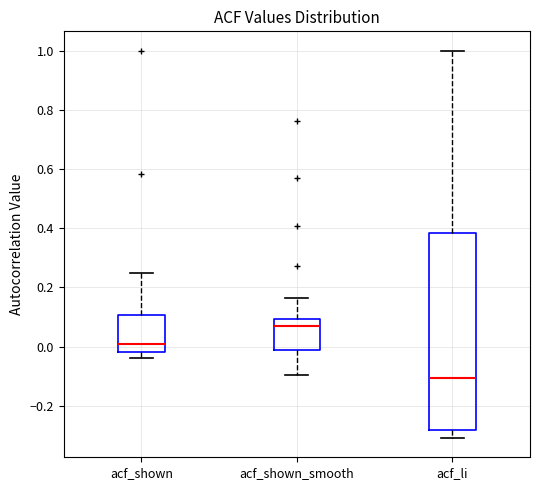

Where does the upper whisker of the box for acf_shown end on the y-axis? The values are not printed on the chart, so give them approximately, as read against the axis.

0.24